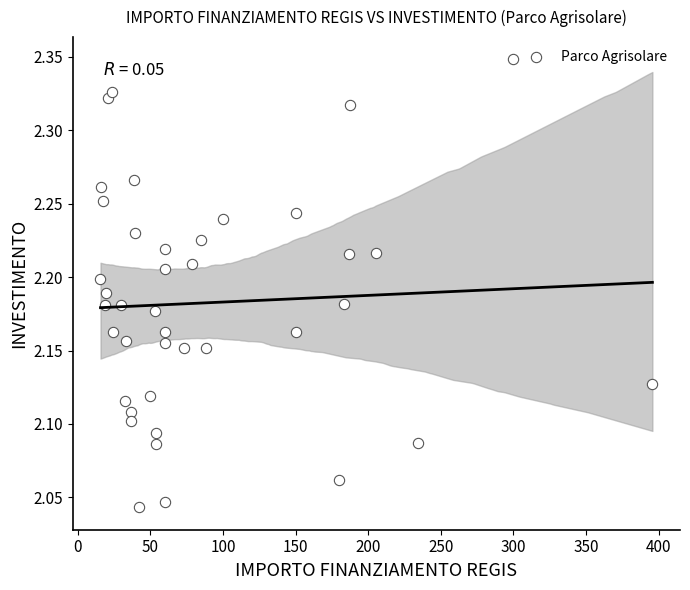

What is the range of X values (max minus min)?

380.0